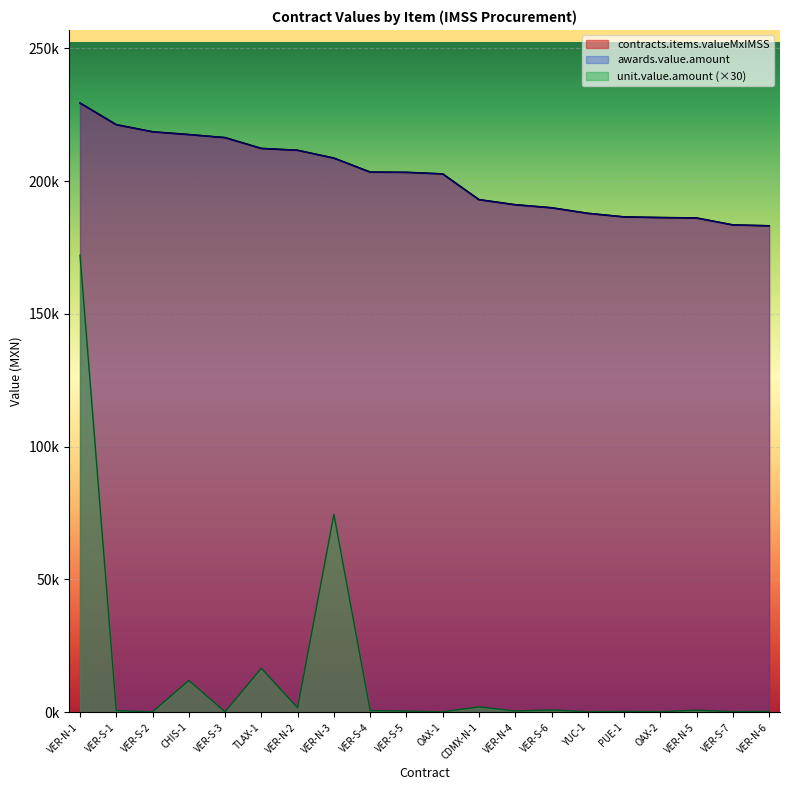

Reading left to right, list all the values displayed in this chart.

contracts.items.valueMxIMSS: VER-N-1=229400.0	VER-S-1=221242.6	VER-S-2=218564.0	CHIS-1=217520.0	VER-S-3=216364.4	TLAX-1=212300.0	VER-N-2=211599.5	VER-N-3=208656.0	VER-S-4=203390.2	VER-S-5=203293.4	OAX-1=202702.5	CDMX-N-1=193009.6	VER-N-4=191098.4	VER-S-6=189952.0	YUC-1=187860.0	PUE-1=186513.6	OAX-2=186270.7	VER-N-5=186101.6	VER-S-7=183496.5	VER-N-6=183164.4
awards.value.amount: VER-N-1=229400.0	VER-S-1=221242.6	VER-S-2=218564.0	CHIS-1=217520.0	VER-S-3=216364.4	TLAX-1=212300.0	VER-N-2=211599.5	VER-N-3=208656.0	VER-S-4=203390.2	VER-S-5=203293.4	OAX-1=202702.5	CDMX-N-1=193009.6	VER-N-4=191098.4	VER-S-6=189952.0	YUC-1=187860.0	PUE-1=186513.6	OAX-2=186270.7	VER-N-5=186101.6	VER-S-7=183496.5	VER-N-6=183164.4
contracts.items.unit.value.amount: VER-N-1=172050.0	VER-S-1=552.6	VER-S-2=120.0	CHIS-1=11929.8	VER-S-3=114.9	TLAX-1=16500.0	VER-N-2=1636.5	VER-N-3=74520.0	VER-S-4=598.5	VER-S-5=403.2	OAX-1=105.0	CDMX-N-1=2000.1	VER-N-4=421.2	VER-S-6=840.0	YUC-1=148.8	PUE-1=294.0	OAX-2=162.9	VER-N-5=745.5	VER-S-7=165.0	VER-N-6=249.0